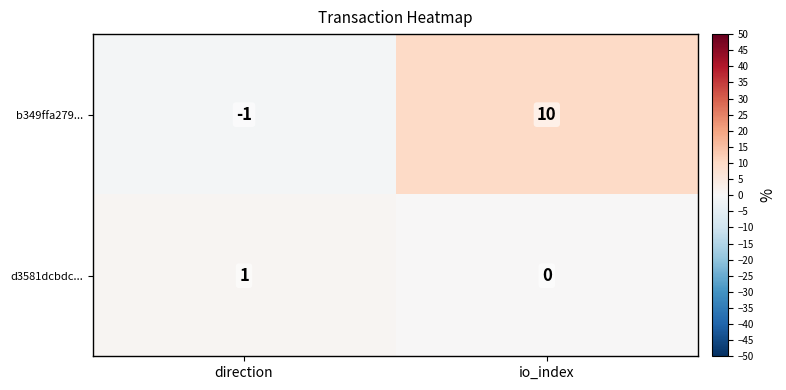

What is the spread (max minus min) of values at direction?

2